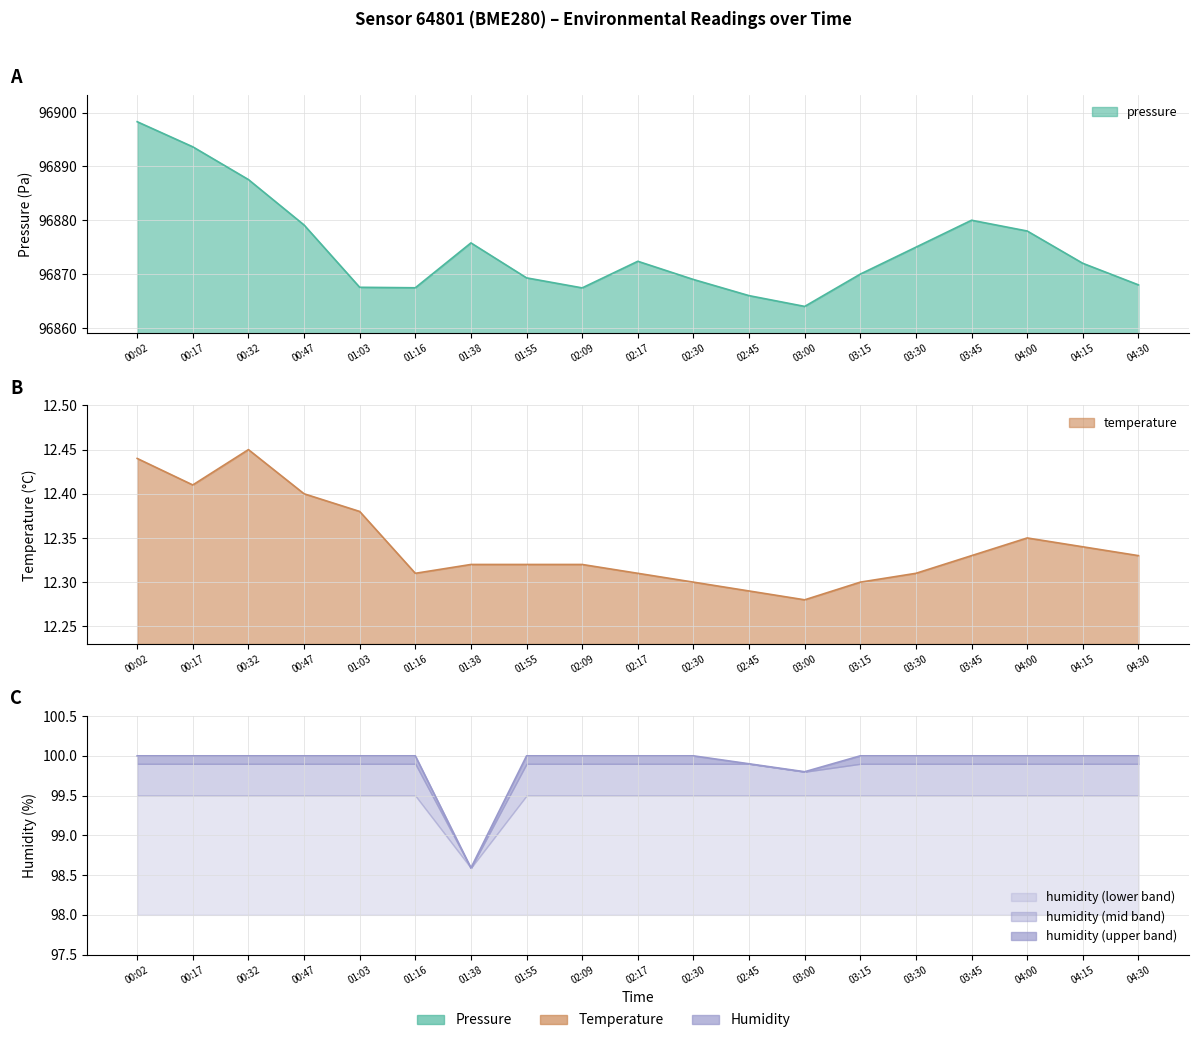

True or false: temperature and humidity cross at least once.

False